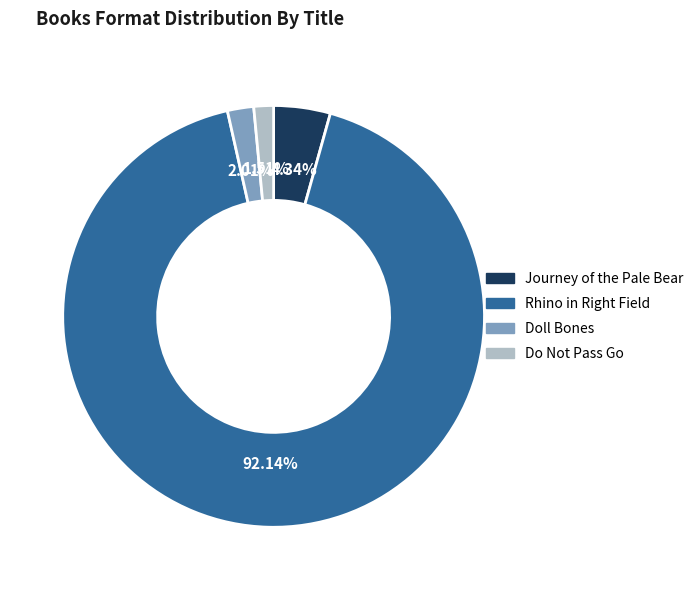

Combined, do Do Not Pass Go and Journey of the Pale Bear account for over 50%?

No